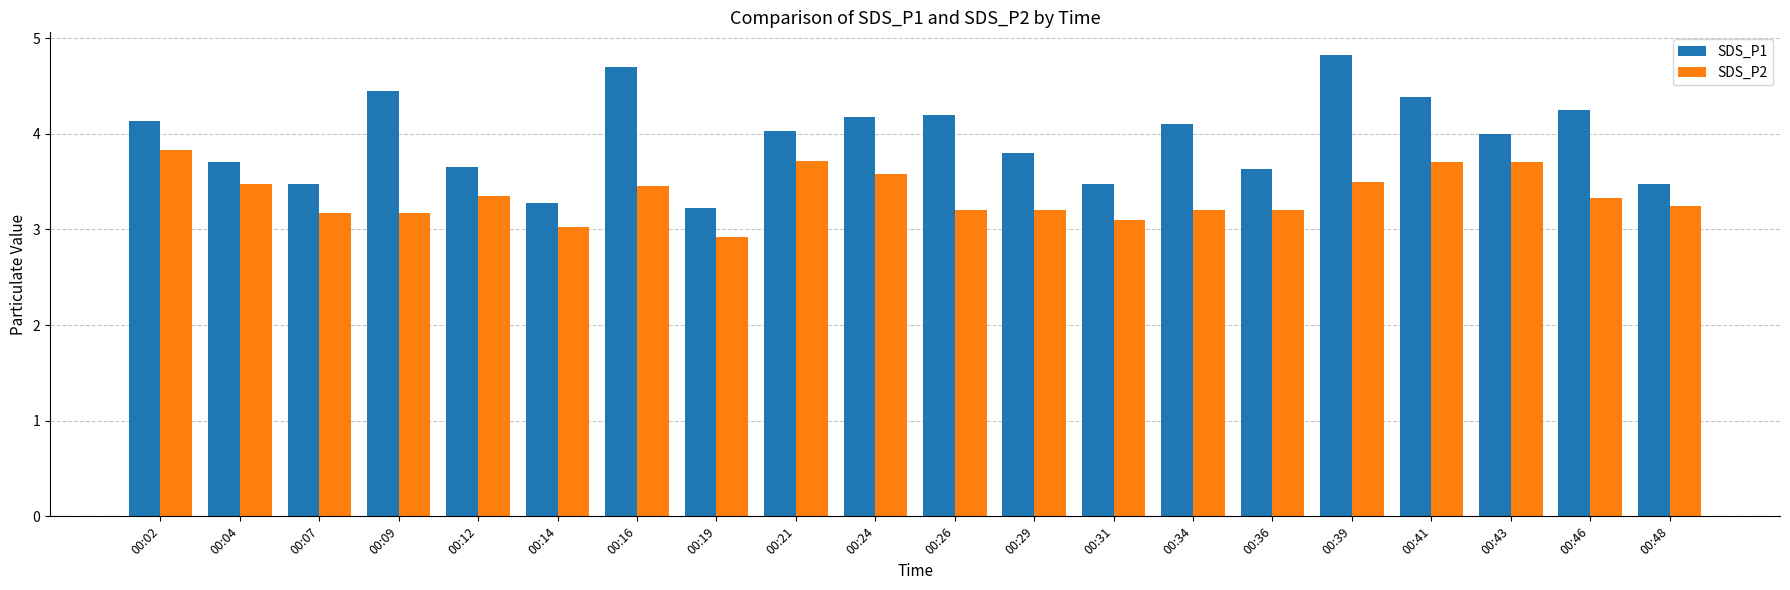

Which series has the largest range (max minus min)?

SDS_P1